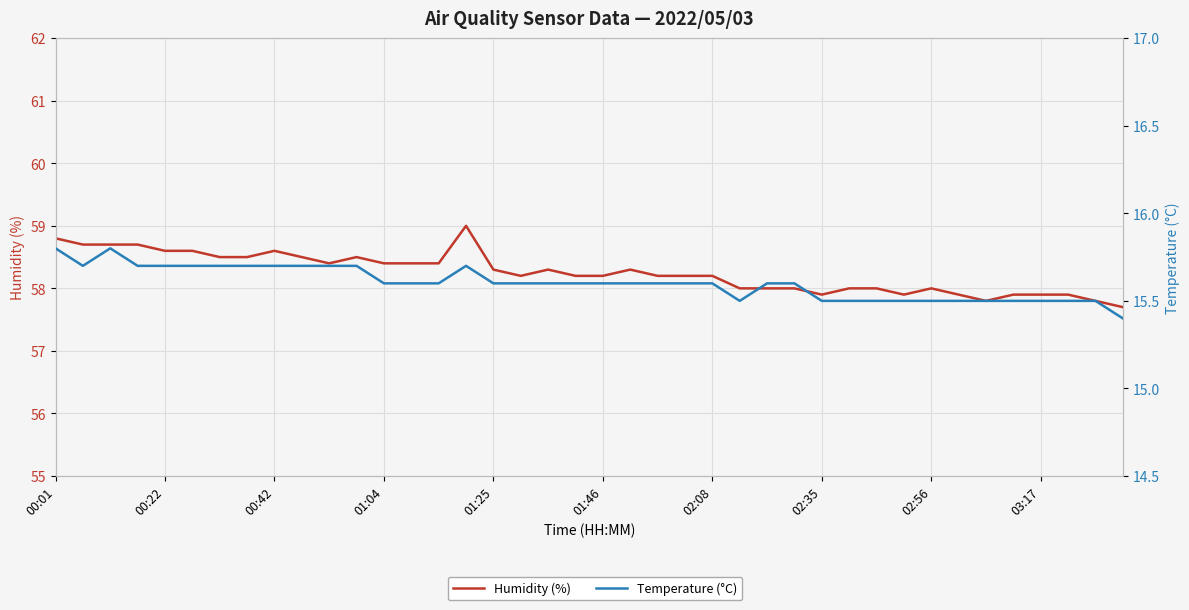

Rank the series by their maximum value, from highest to lowest.

Humidity (%), Temperature (°C)